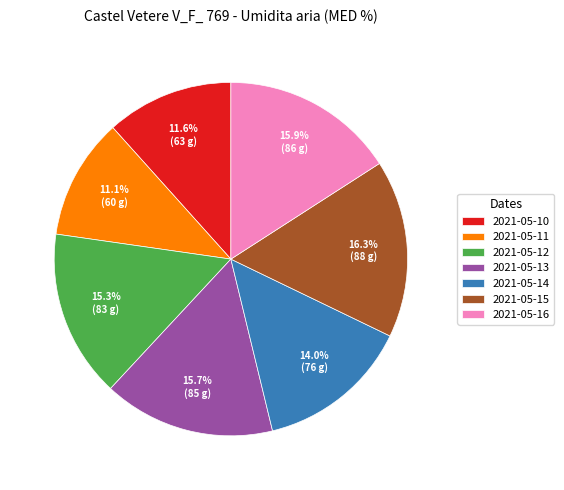

To the nearest percent, what is the combined percentage of 2021-05-10 and 2021-05-11?

23%